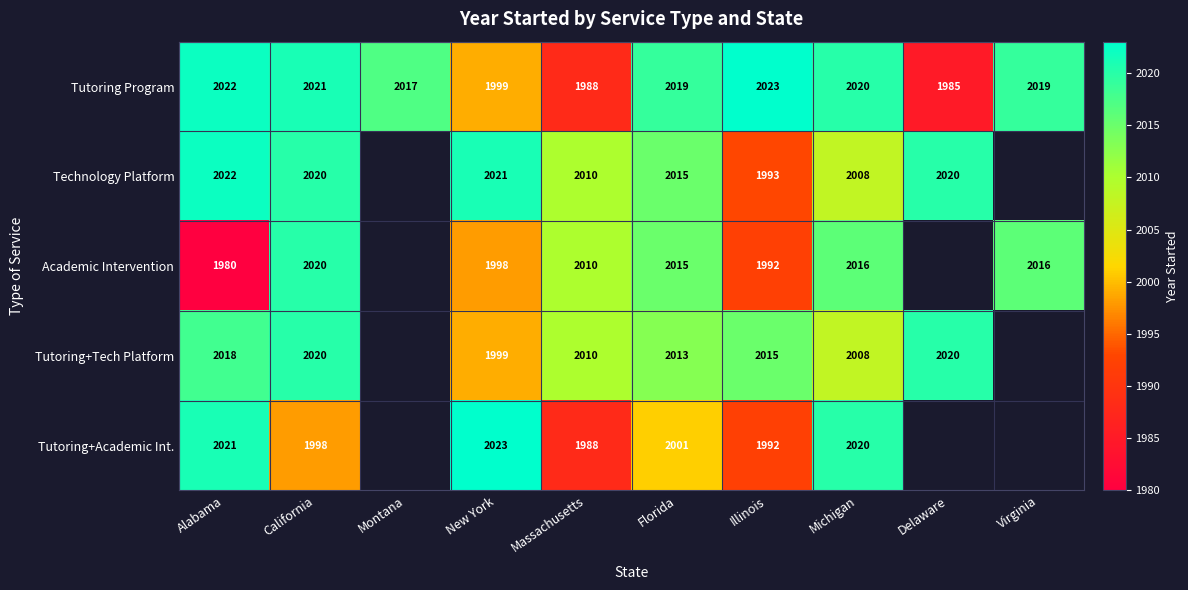

What is the average value of the Tutoring Program series?

2011